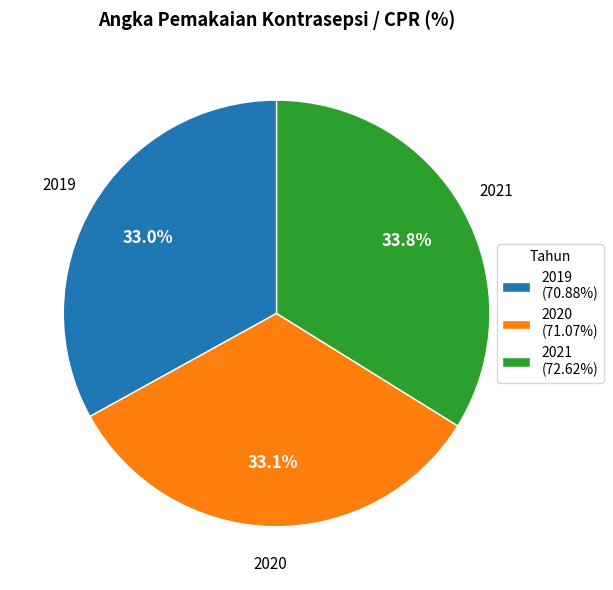

The 2020 slice represents 24% of the pie. True or false?

False